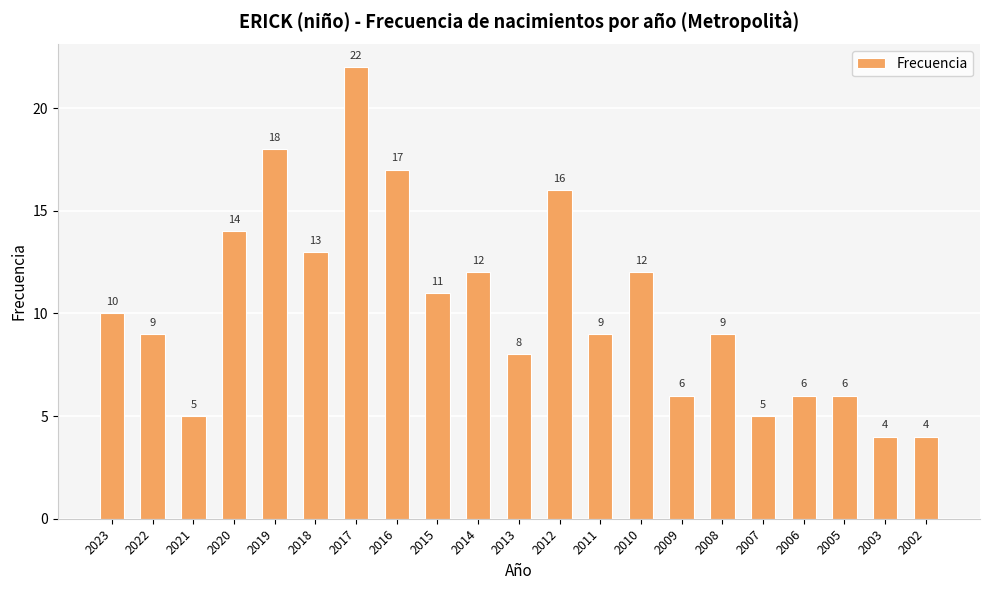

What is the greatest value displayed?

22